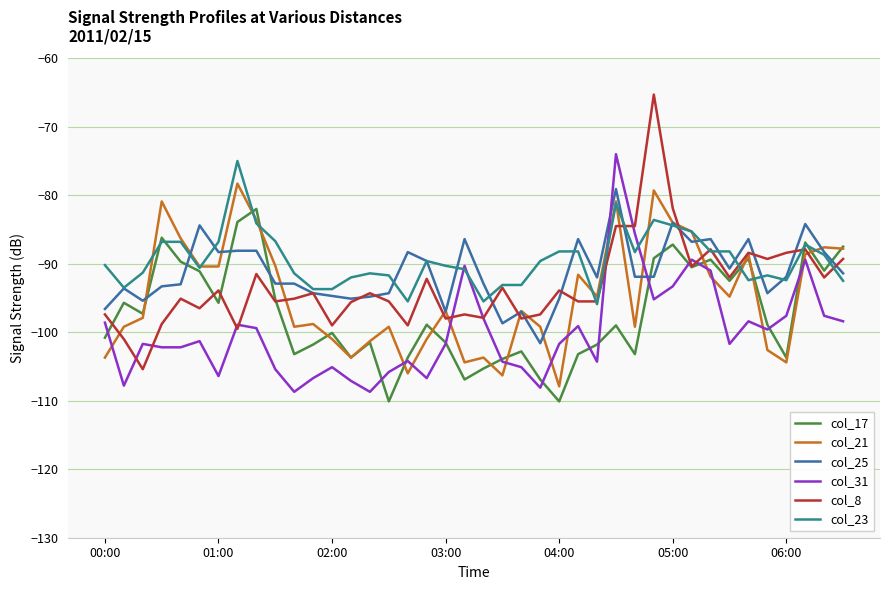

What is the minimum value shown in the chart?

-110.1